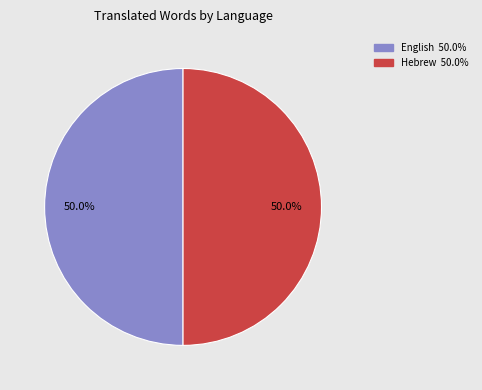

Count the number of slices in the pie.

2